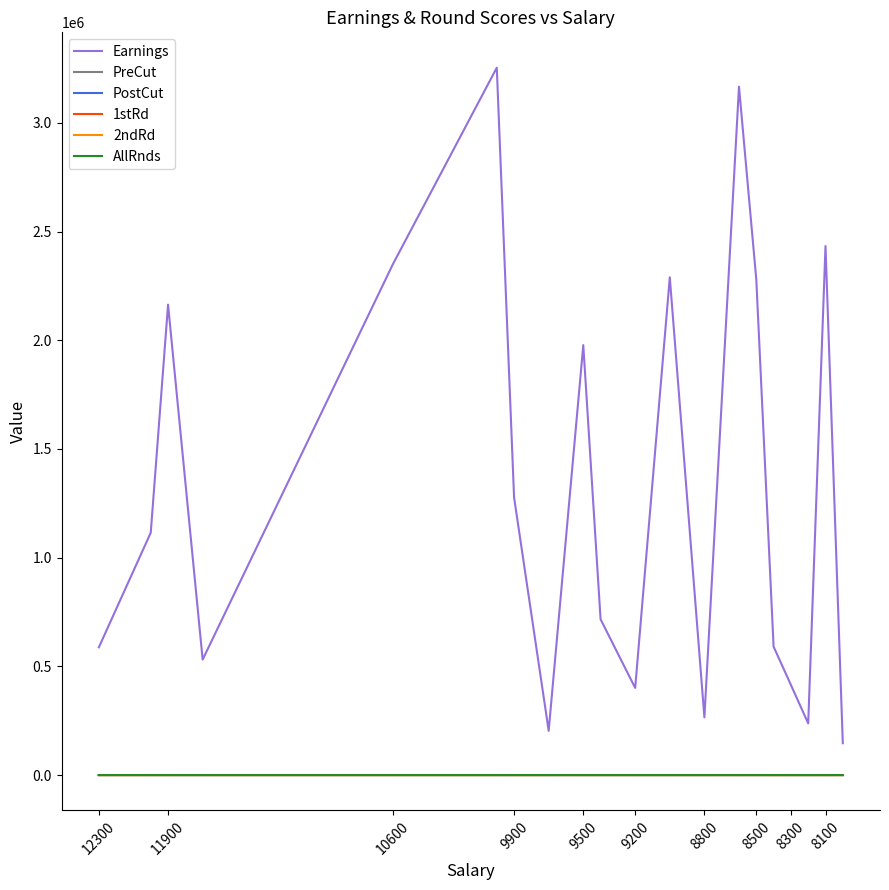

What is the maximum value shown in the chart?

3253958.0